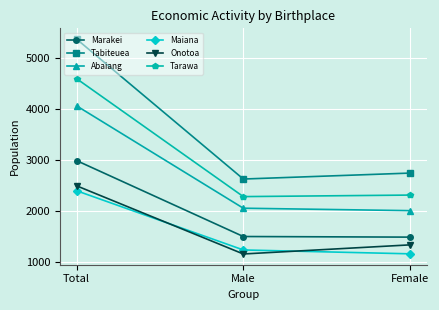

Read the Maiana value at Female, to the nearest 10.

1160